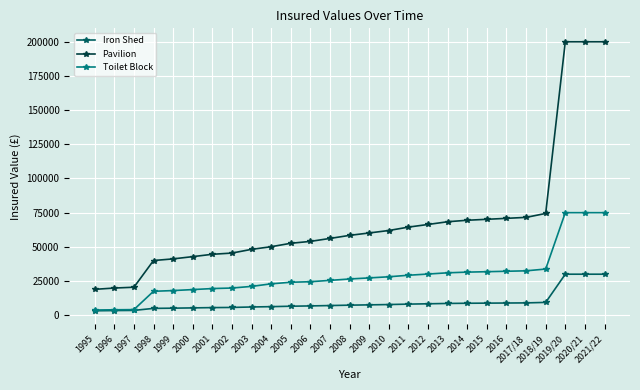

What is the difference between the maximum and second lowest values in the Toilet Block series?

71024.7